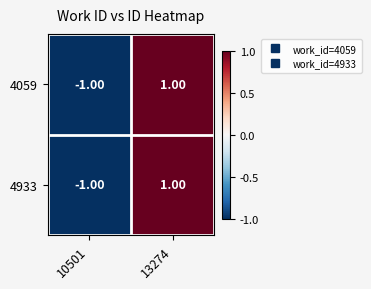

How many categories are shown in the chart?

2